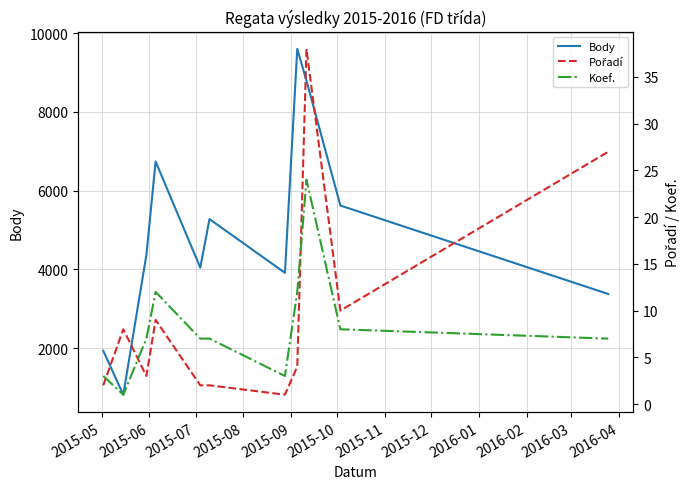

True or false: Pořadí and Body cross at least once.

False